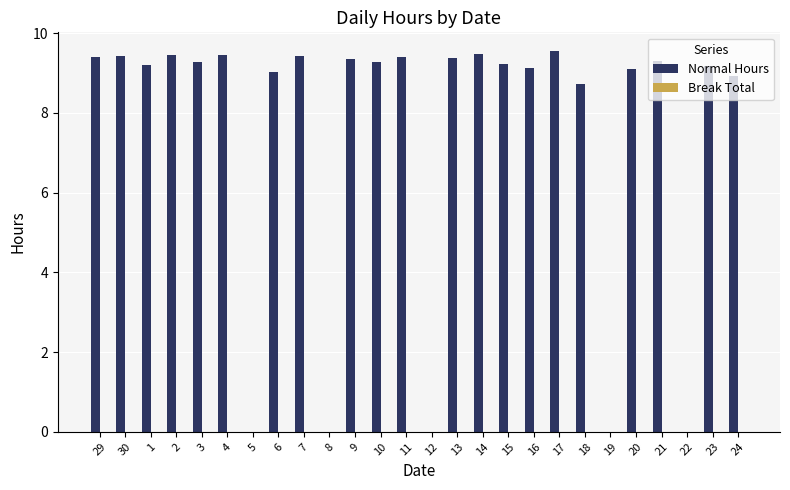

What value does the data have at 6?

9.0